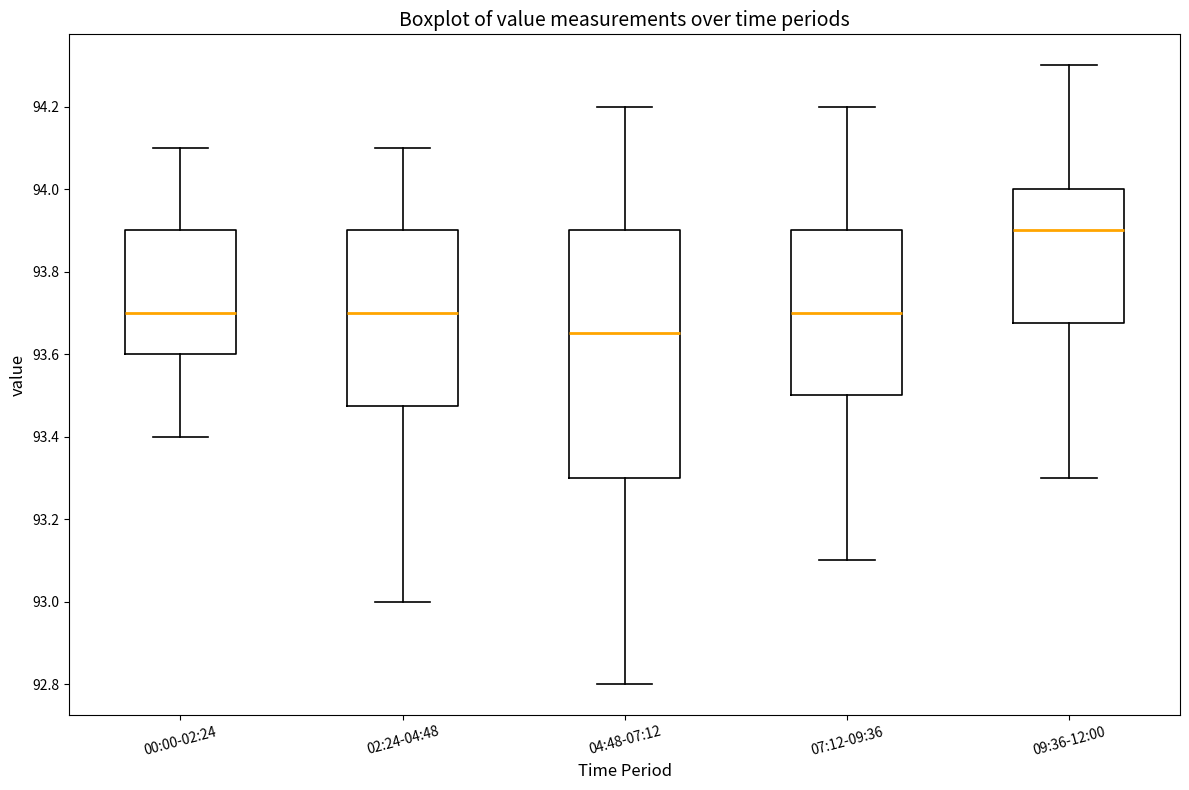

Reading left to right, read every box against the y-axis: the position of its median line, the range the box covers, and the ends of its whiskers. The values are not printed on the chart, so give them approximately, as read against the axis.

00:00-02:24: median 93.70, box 93.60 to 93.90, whiskers 93.40 to 94.10
02:24-04:48: median 93.70, box 93.48 to 93.90, whiskers 93.00 to 94.10
04:48-07:12: median 93.66, box 93.30 to 93.90, whiskers 92.80 to 94.20
07:12-09:36: median 93.70, box 93.50 to 93.90, whiskers 93.10 to 94.20
09:36-12:00: median 93.90, box 93.68 to 94.00, whiskers 93.30 to 94.30